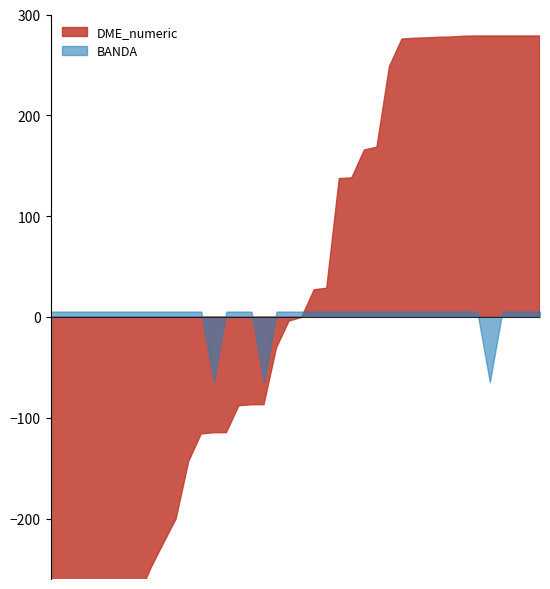

What is the difference between the highest and lowest values at 07/06/2015?

3973